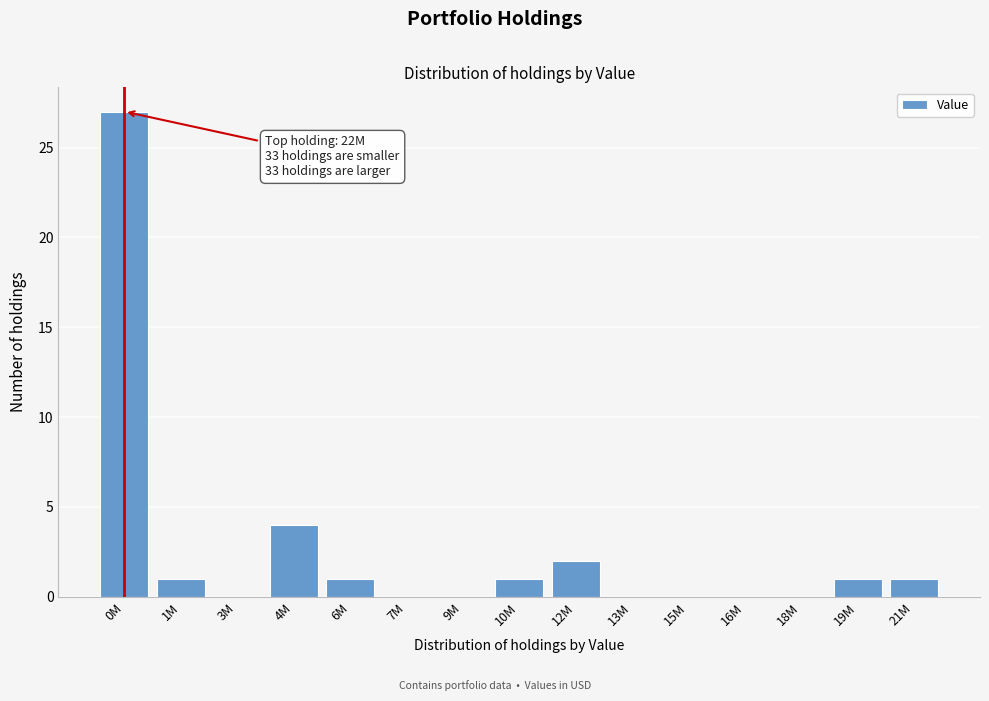

Reading left to right, transcribe all the data shown in this chart.

0M=27	1M=1	3M=0	4M=4	6M=1	7M=0	9M=0	10M=1	12M=2	13M=0	15M=0	16M=0	18M=0	19M=1	21M=1